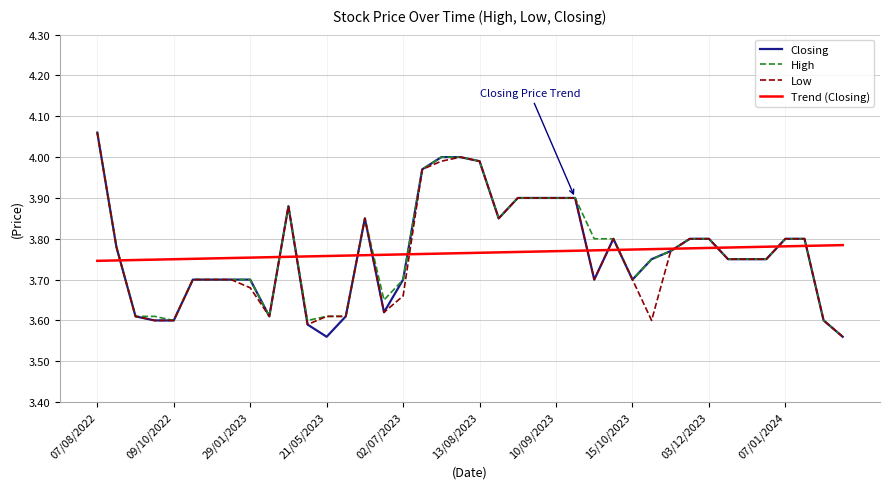

What are all the series names shown in the legend?

Closing, High, Low, Trend (Closing)